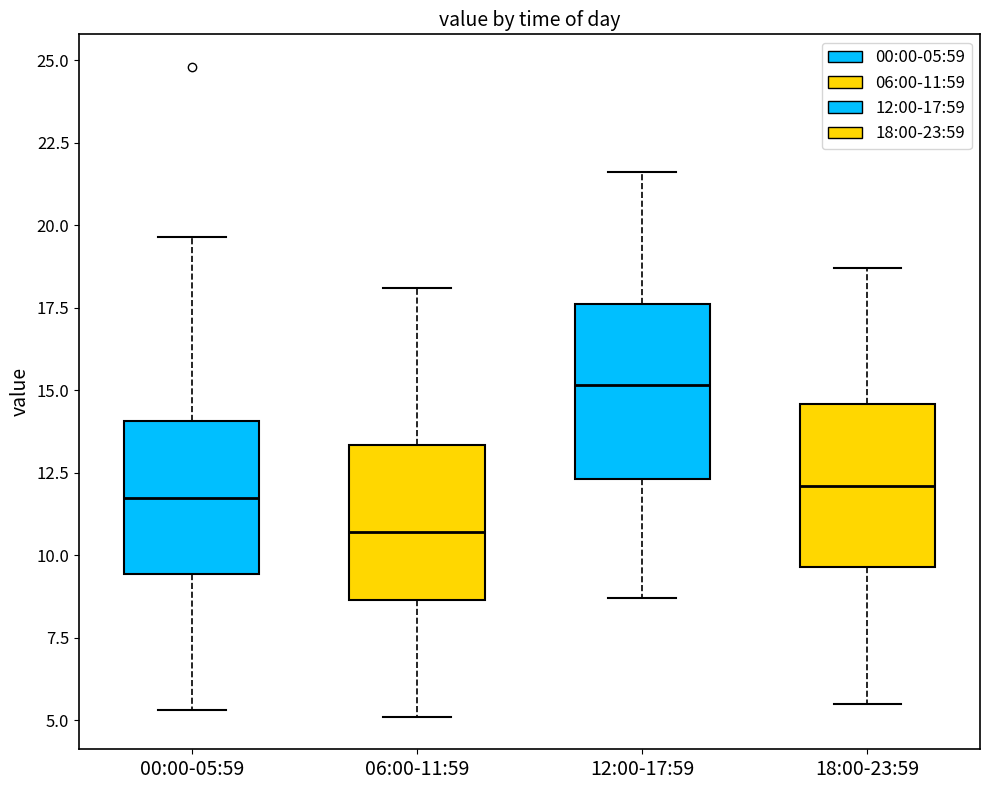

Where is the upper edge of the box for 06:00-11:59 on the y-axis? The values are not printed on the chart, so give them approximately, as read against the axis.

13.5